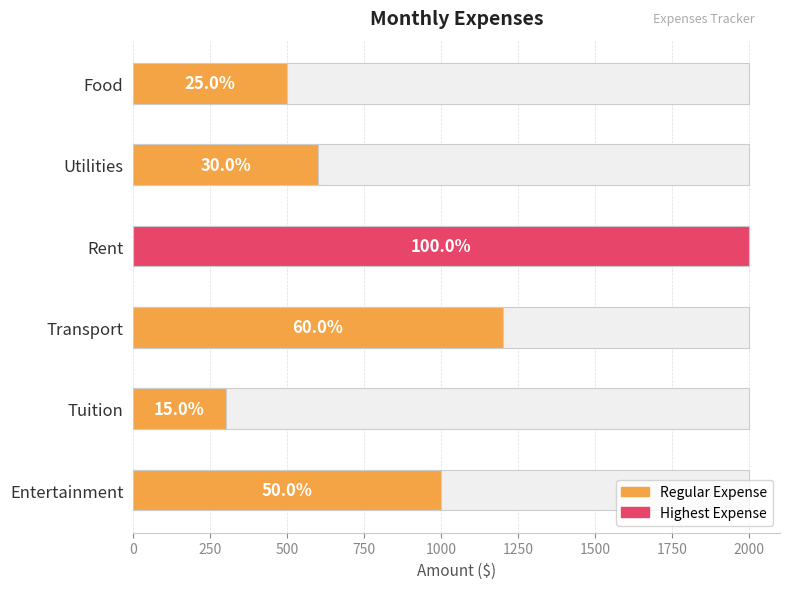

Which has a higher value, Utilities or Entertainment?

Entertainment